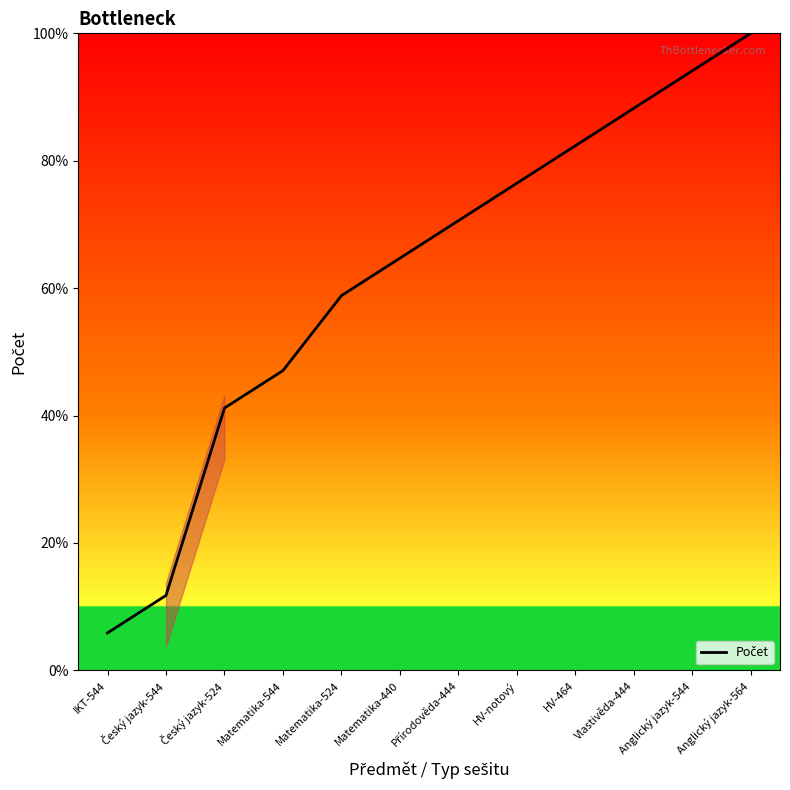

What is the sum of all values?

741.2